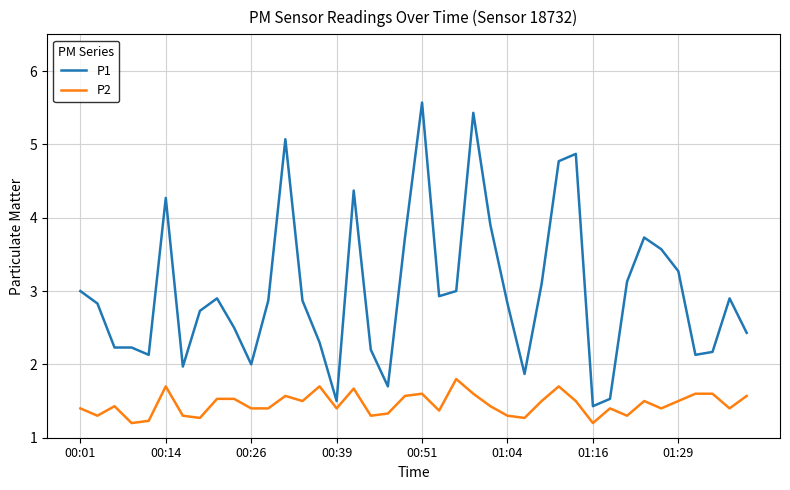

Which series has the widest spread of values?

P1